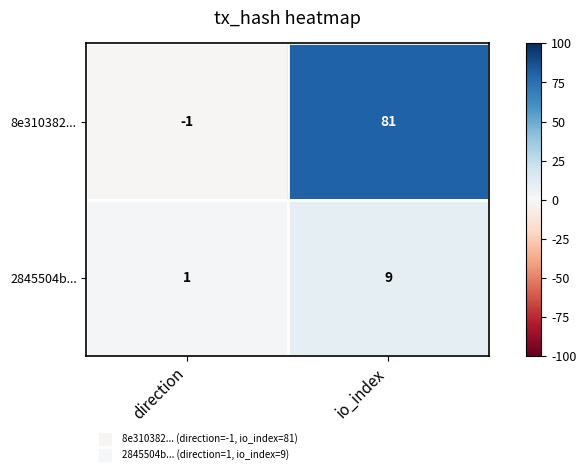

At direction, list the series in order from largest to smallest.

2845504b..., 8e310382...